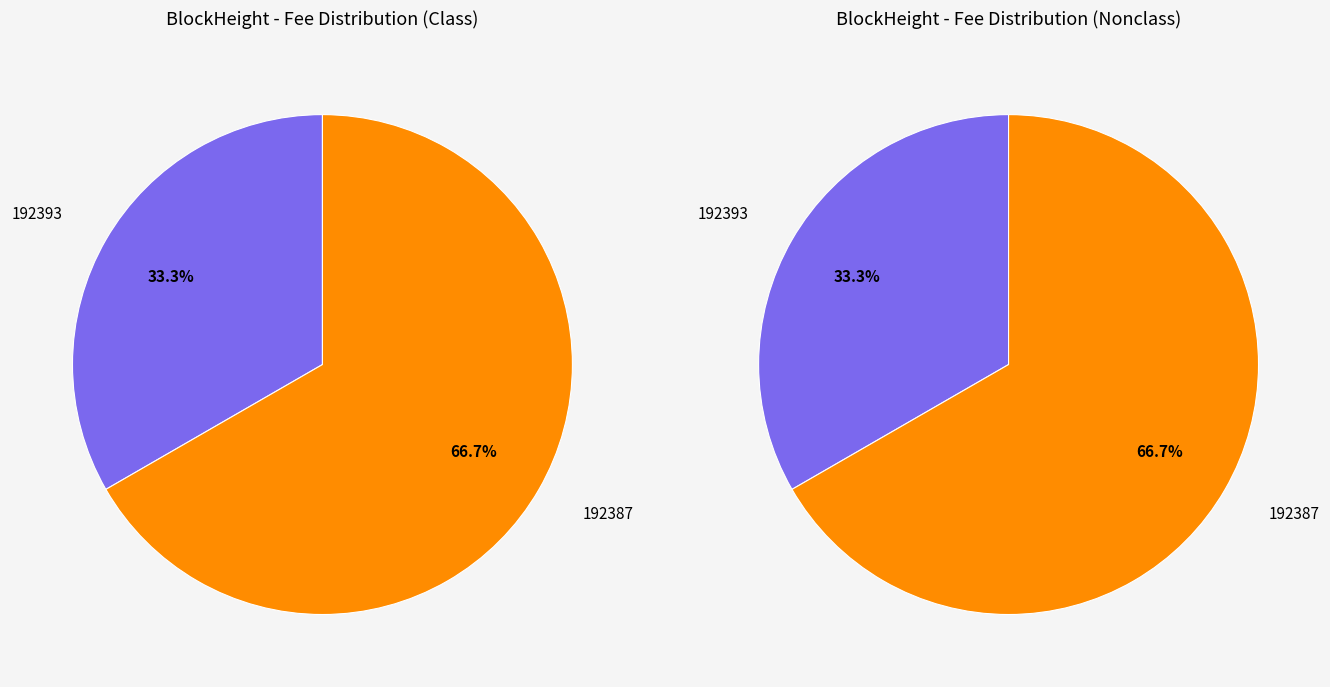

What percentage is the 192387 slice, to the nearest percent?

67%